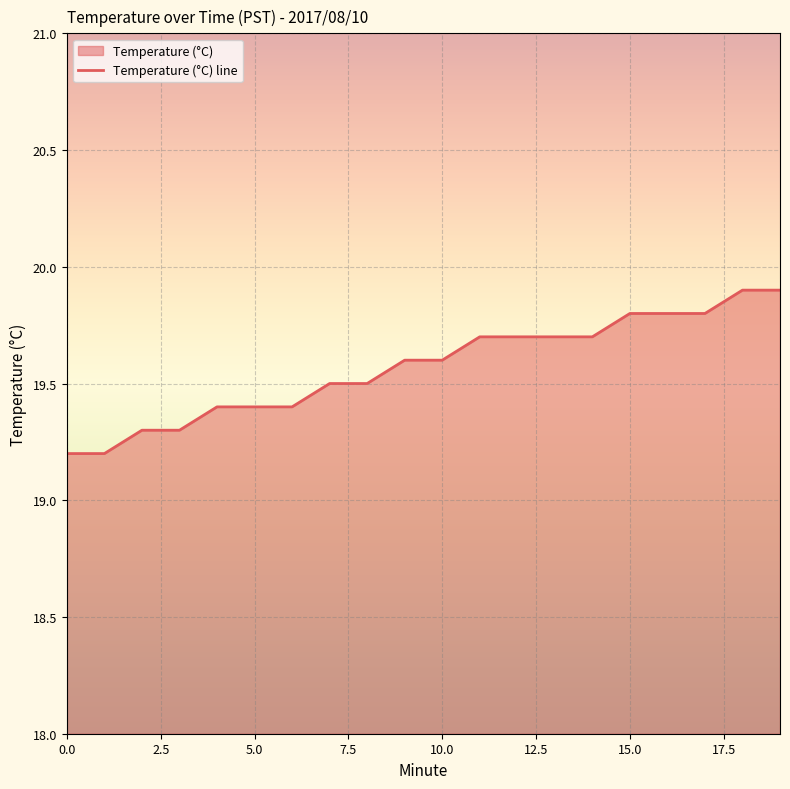

What is the sum of all values?

391.4